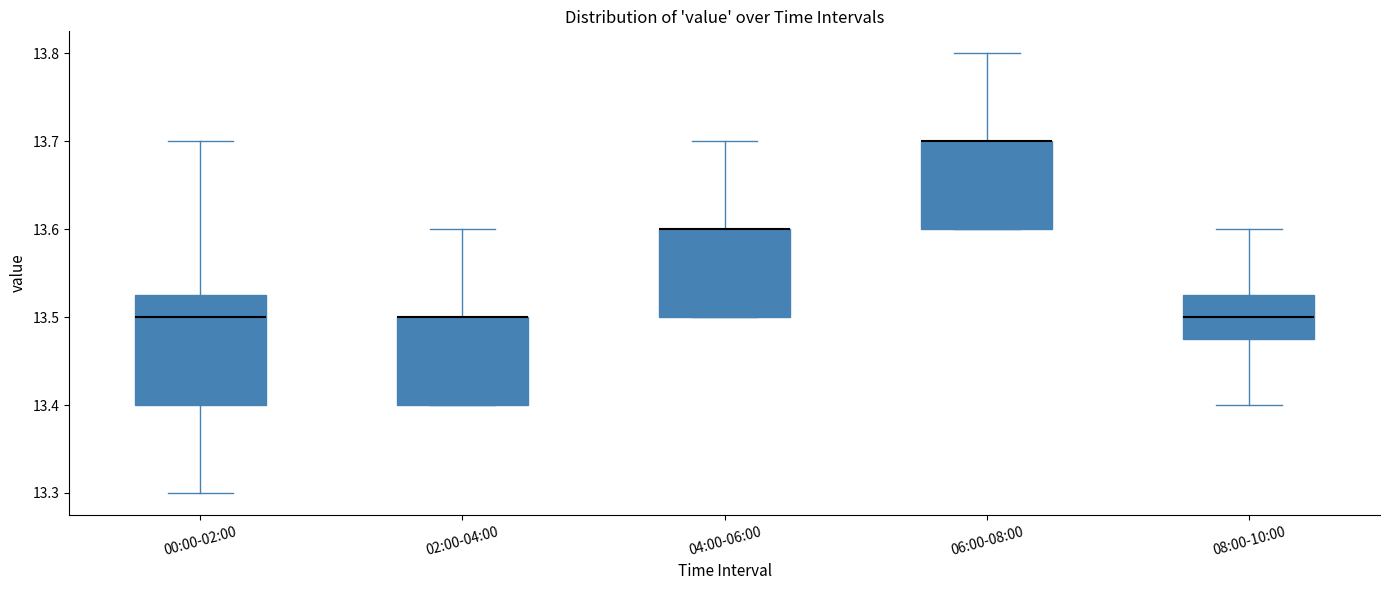

Reading left to right, read every box against the y-axis: the position of its median line, the range the box covers, and the ends of its whiskers. The values are not printed on the chart, so give them approximately, as read against the axis.

00:00-02:00: median 13.50, box 13.40 to 13.53, whiskers 13.30 to 13.70
02:00-04:00: median 13.50 (drawn on the box's upper edge), box 13.40 to 13.50, whiskers 13.40 to 13.60
04:00-06:00: median 13.60 (drawn on the box's upper edge), box 13.50 to 13.60, whiskers 13.50 to 13.70
06:00-08:00: median 13.70 (drawn on the box's upper edge), box 13.60 to 13.70, whiskers 13.60 to 13.80
08:00-10:00: median 13.50, box 13.48 to 13.53, whiskers 13.40 to 13.60